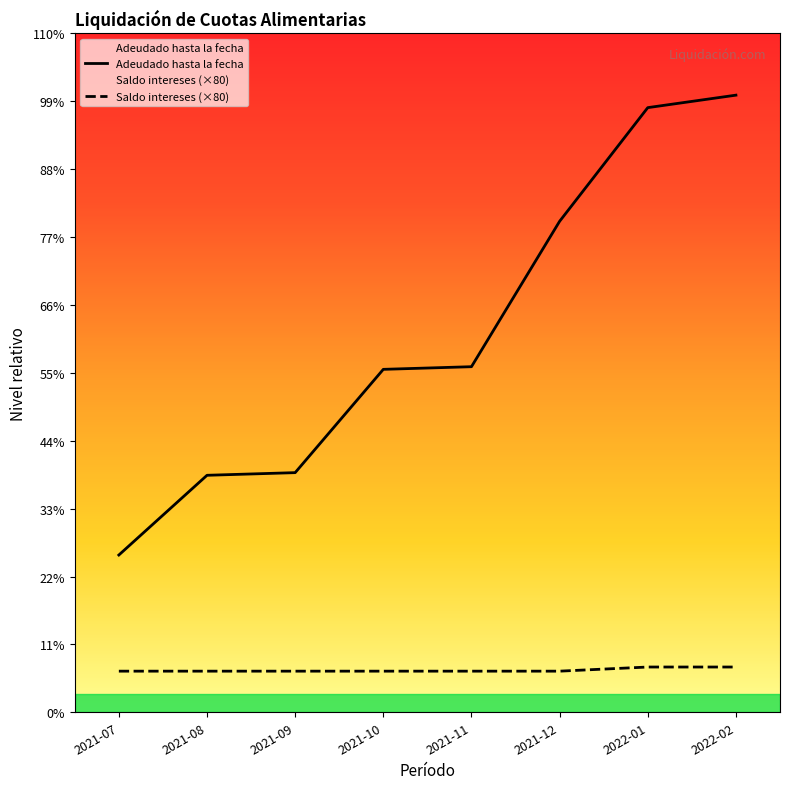

Where is Adeudado hasta la fecha nearest to the value 2190333?

2021-11